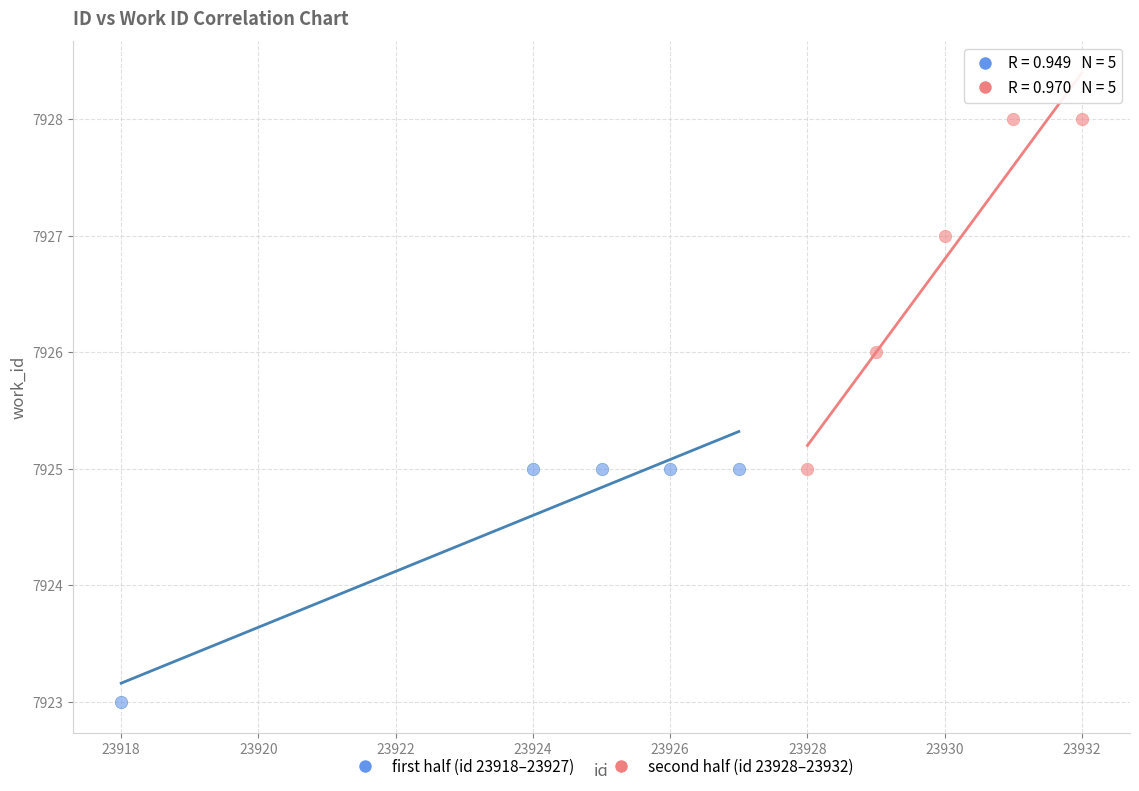

Which series reaches the minimum Y coordinate?

first half (id 23918–23927)